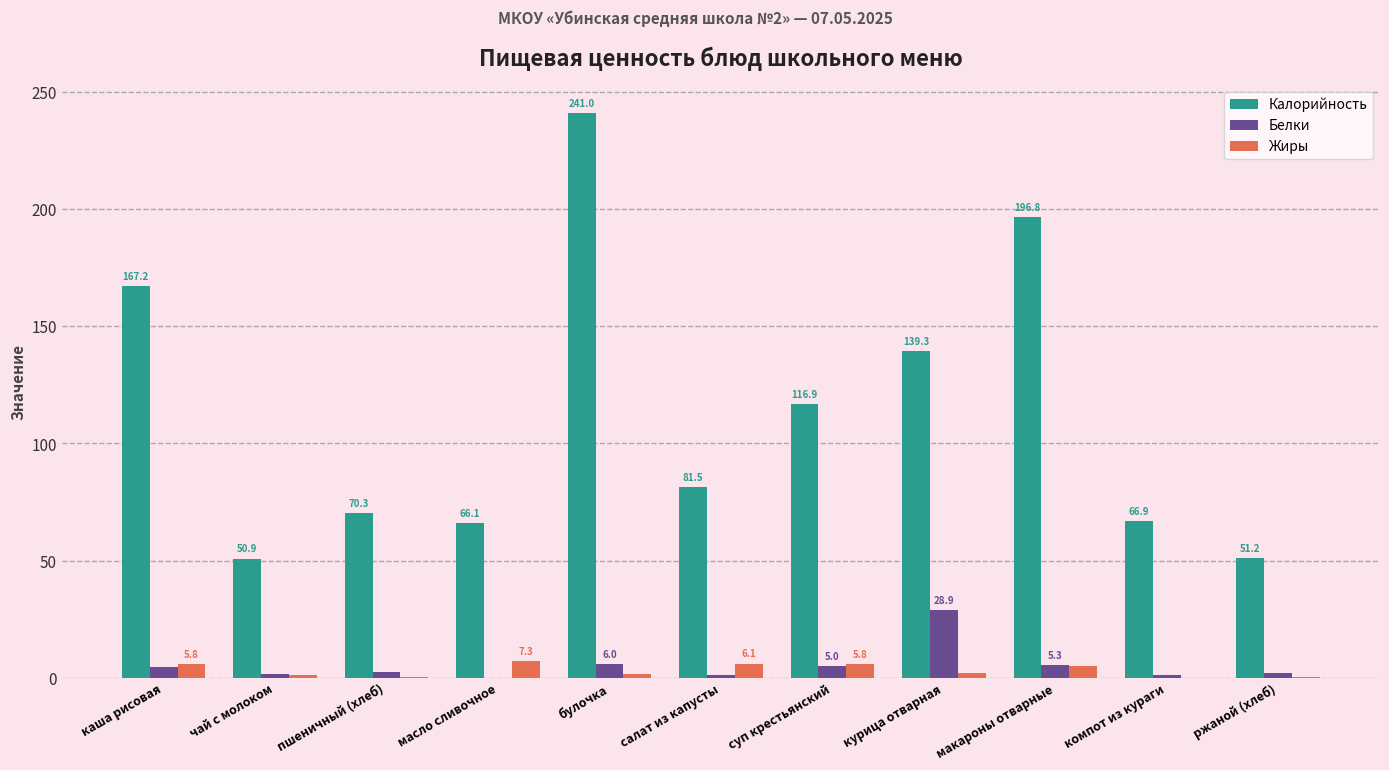

What is the total value across all series at компот из кураги?

68.0